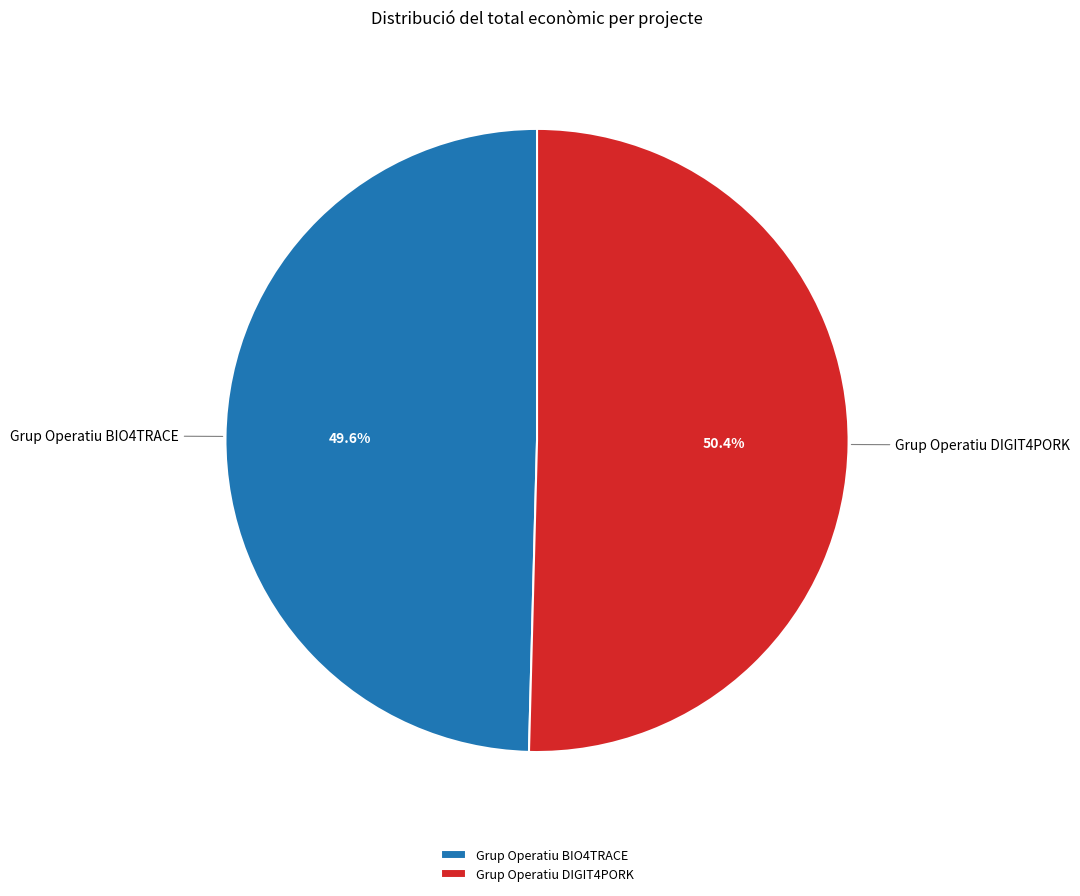

Which slice is the smallest?

Grup Operatiu BIO4TRACE